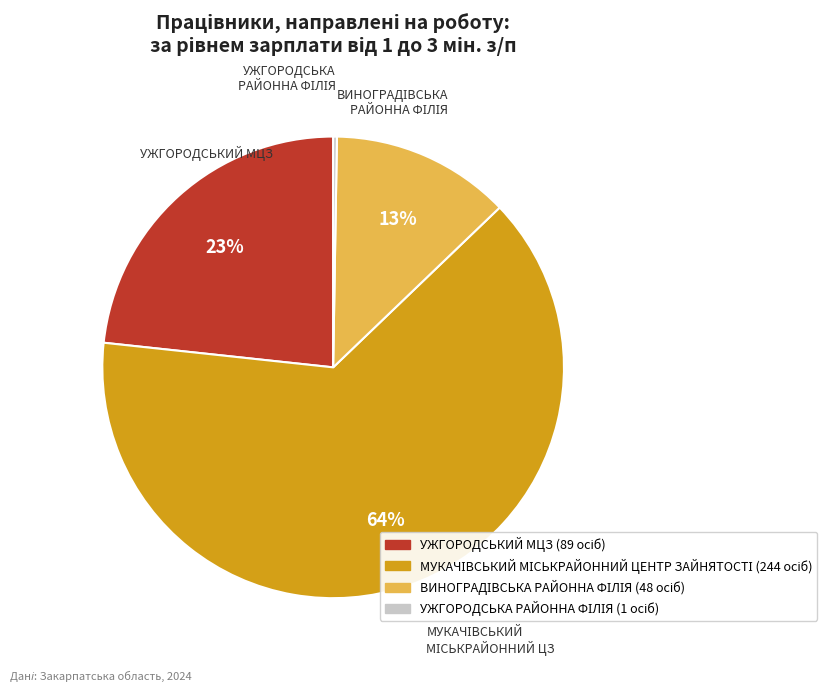

To the nearest percent, what portion does УЖГОРОДСЬКИЙ МЦЗ represent?

23%